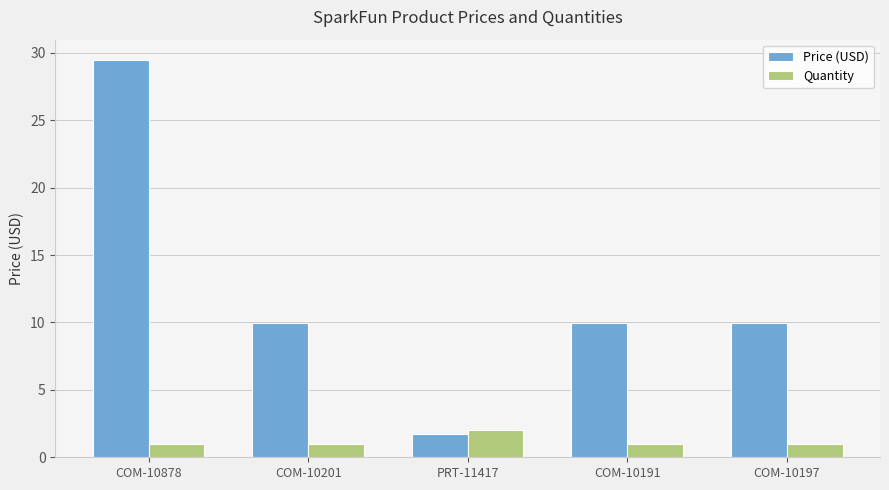

At how many categories does at least one series exceed 1?

5